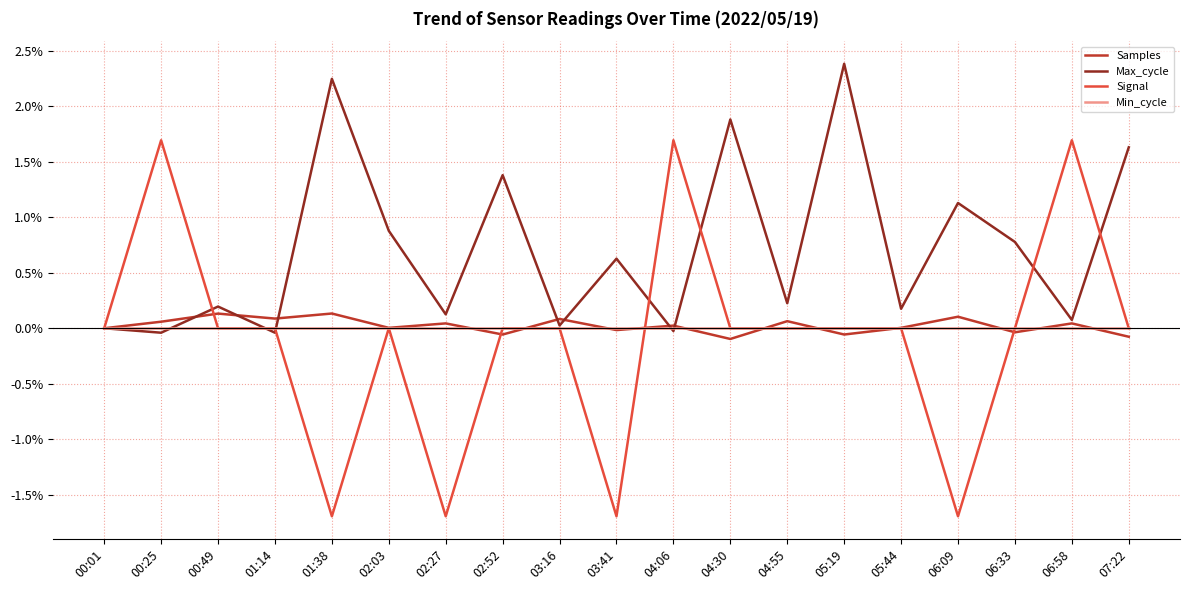

What is the smallest value displayed?

-1.7